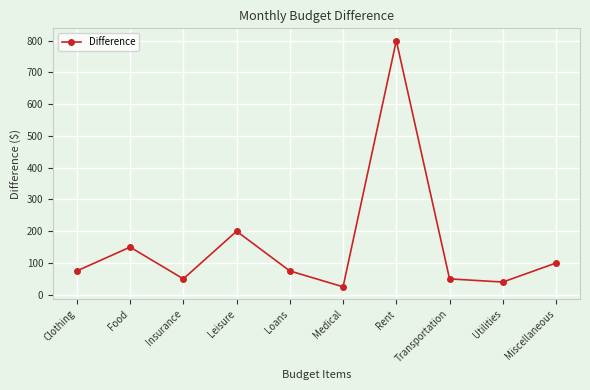

How many data points are less than 75?

4